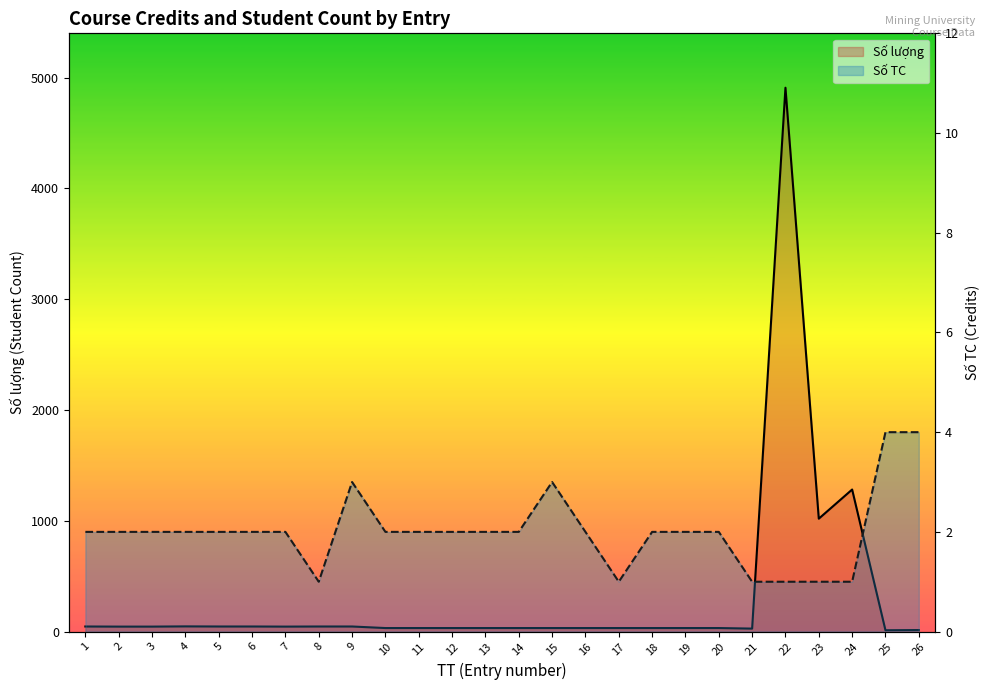

Is it true that Số lượng equals 52 at 18?

False